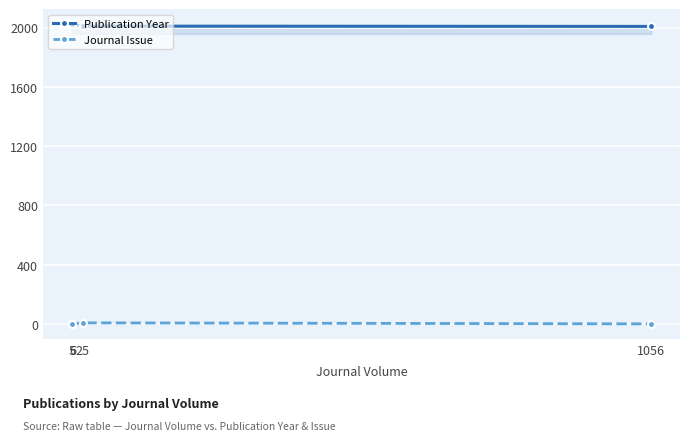

At which label is Publication Year closest to 2015?

25